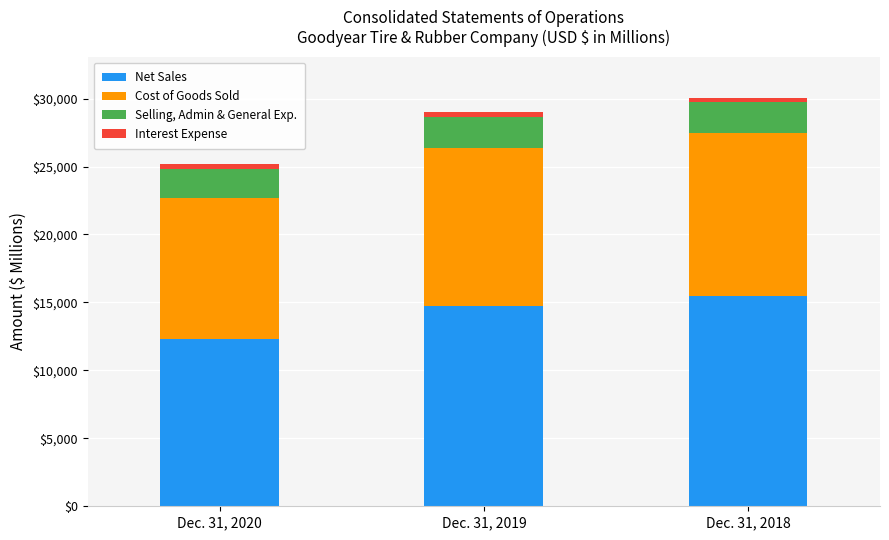

Reading left to right, what are the values for Net Sales?

Dec. 31, 2020=12321	Dec. 31, 2019=14745	Dec. 31, 2018=15475